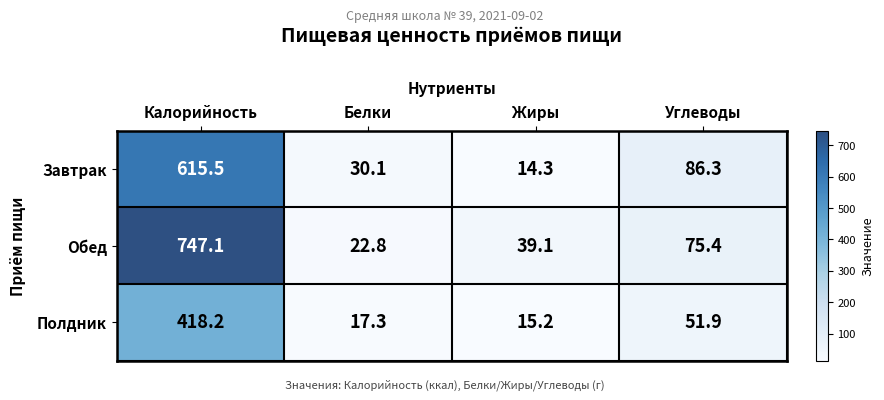

Which series has the widest spread of values?

Обед